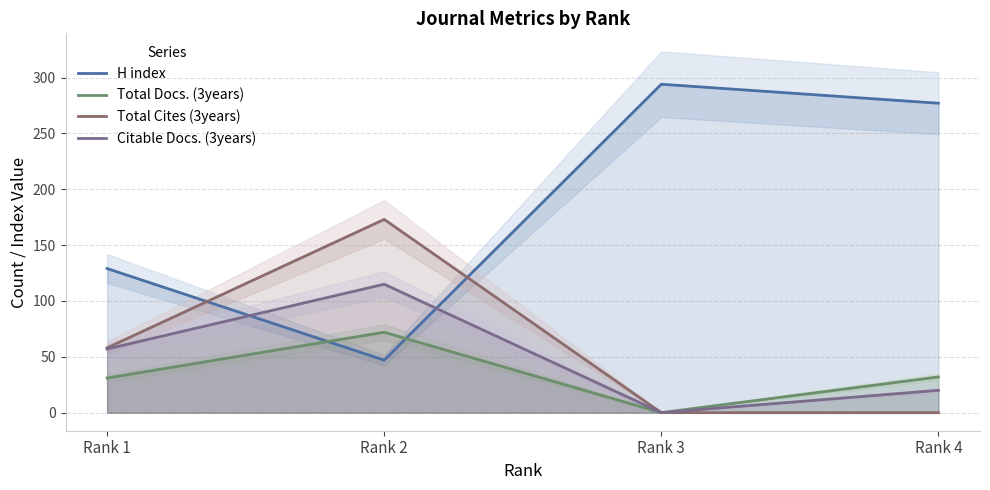

How many values in the Total Docs. (3years) series are below 32?

2